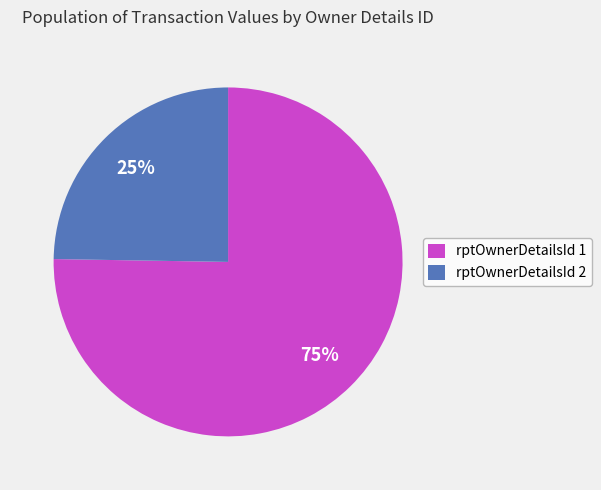

True or false: rptOwnerDetailsId 1 accounts for 70% of the total.

False